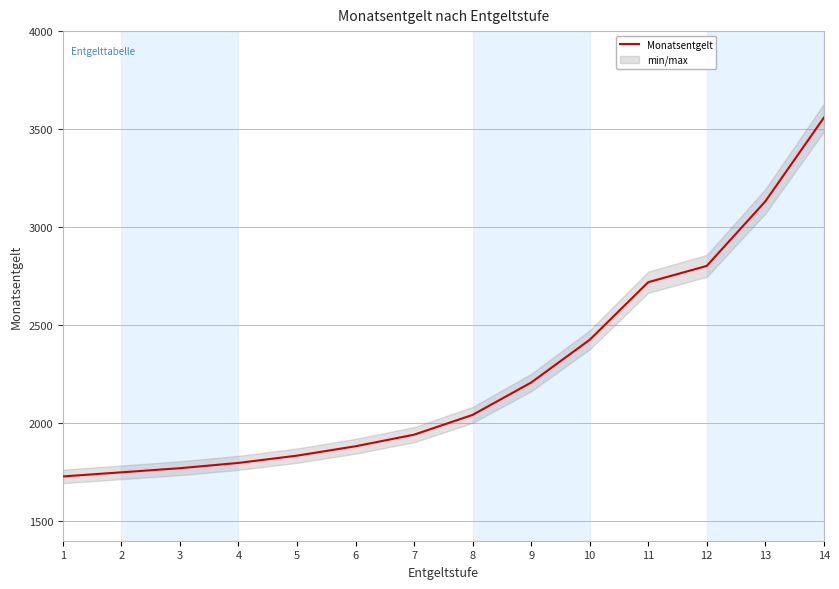

Which label corresponds to the smallest value in the chart?

1